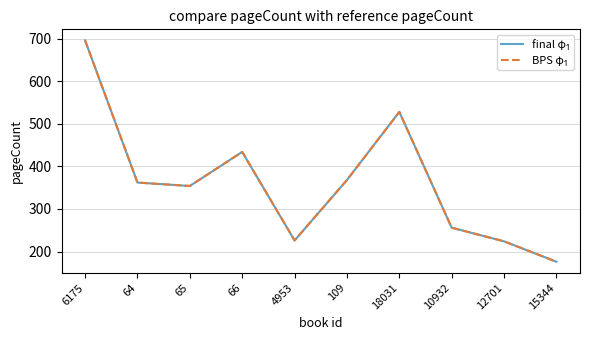

Reading left to right, list all the values displayed in this chart.

final φ₁: 6175=696	64=362	65=354	66=434	4953=226	109=368	18031=528	10932=256	12701=224	15344=176
BPS φ₁: 6175=696	64=362	65=354	66=434	4953=226	109=368	18031=528	10932=256	12701=224	15344=176